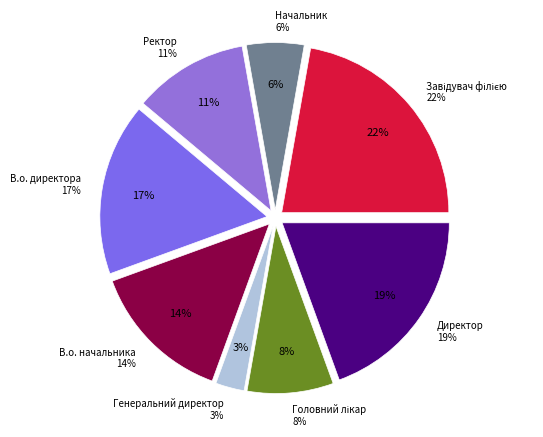

What is the ratio of the value at Головний лікар to the value at Завідувач філією?

0.4